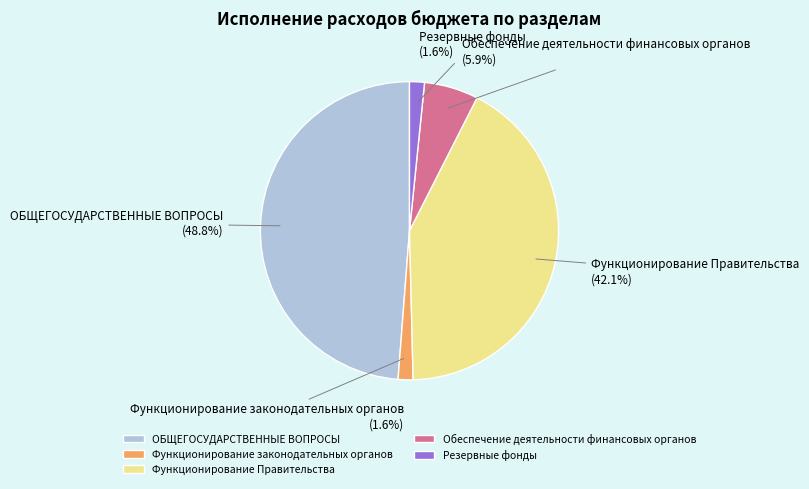

What is the largest slice in the pie chart?

ОБЩЕГОСУДАРСТВЕННЫЕ ВОПРОСЫ